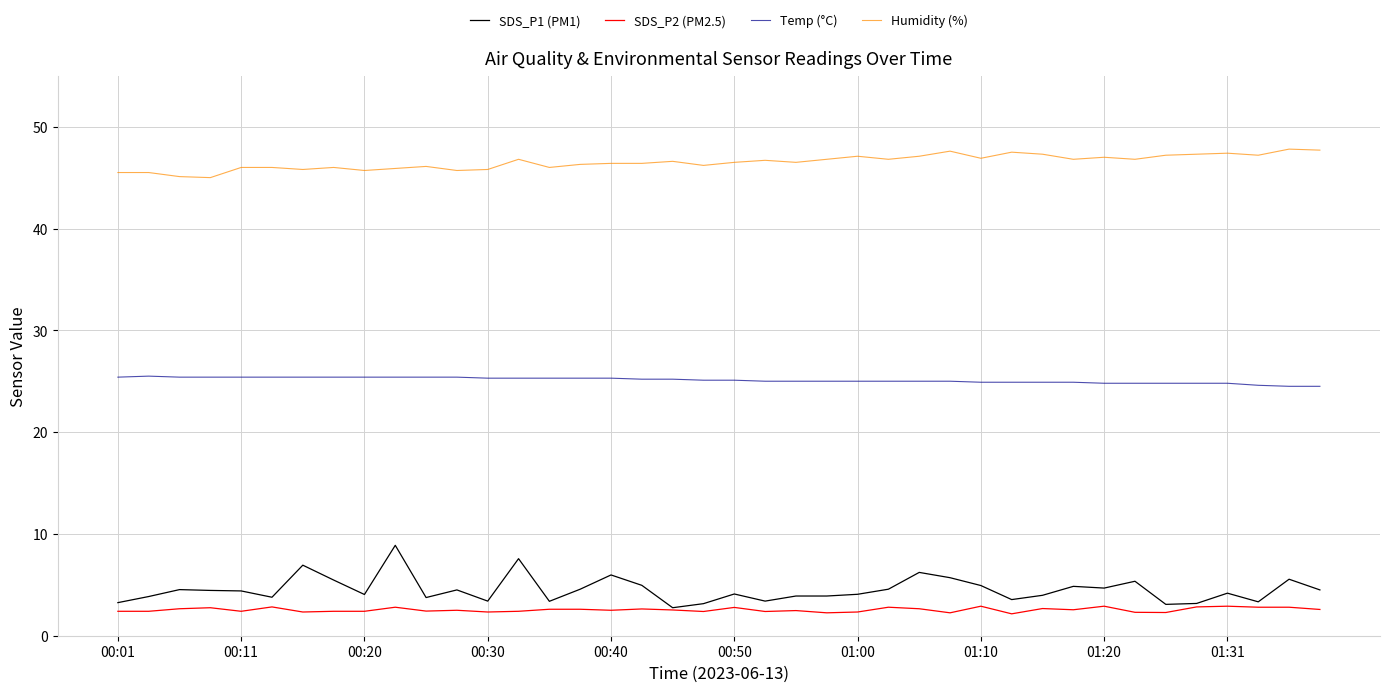

True or false: SDS_P2 (PM2.5) and Temp (°C) cross at least once.

False